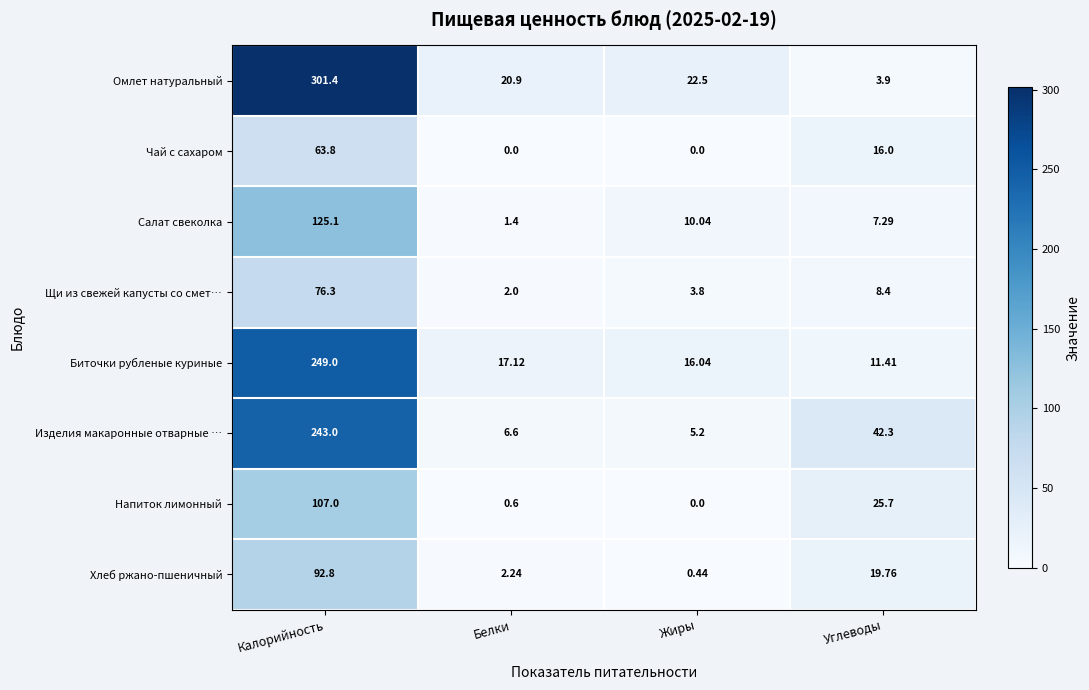

Rank the series by their maximum value, from lowest to highest.

Чай с сахаром, Щи из свежей капусты со смет…, Хлеб ржано-пшеничный, Напиток лимонный, Салат свеколка, Изделия макаронные отварные …, Биточки рубленые куриные, Омлет натуральный